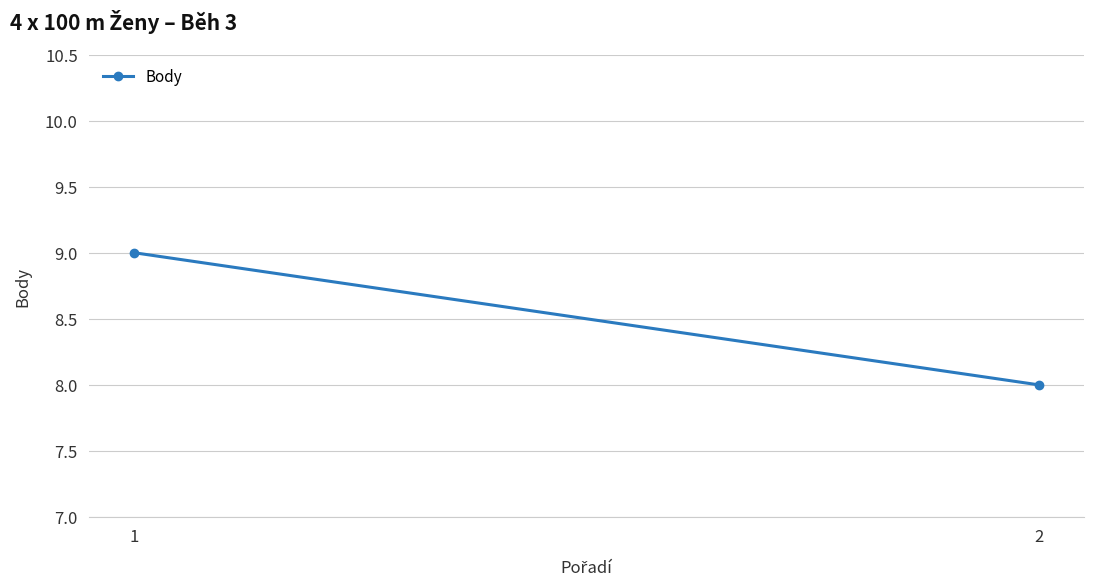

Count the number of categories in the chart.

2